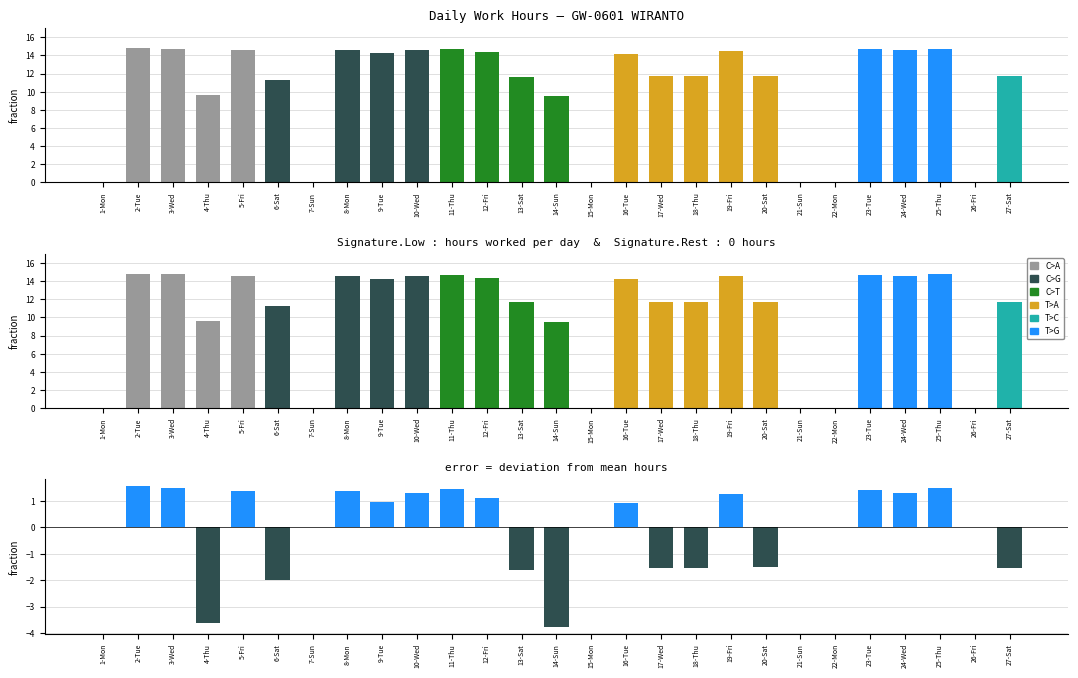

What is the difference between the highest and lowest values at 13-Sat?

13.3